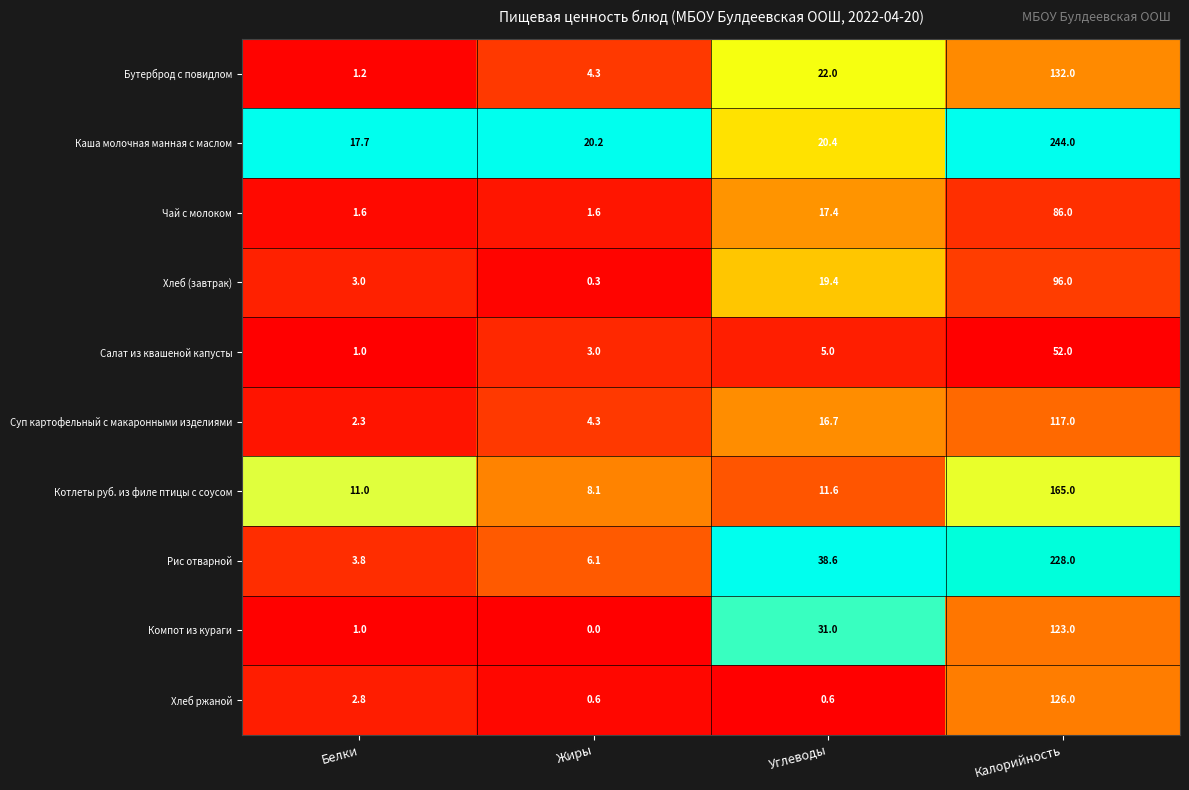

Rank the series by their maximum value, from highest to lowest.

Каша молочная манная с маслом, Рис отварной, Котлеты руб. из филе птицы с соусом, Бутерброд с повидлом, Хлеб ржаной, Компот из кураги, Суп картофельный с макаронными изделиями, Хлеб (завтрак), Чай с молоком, Салат из квашеной капусты